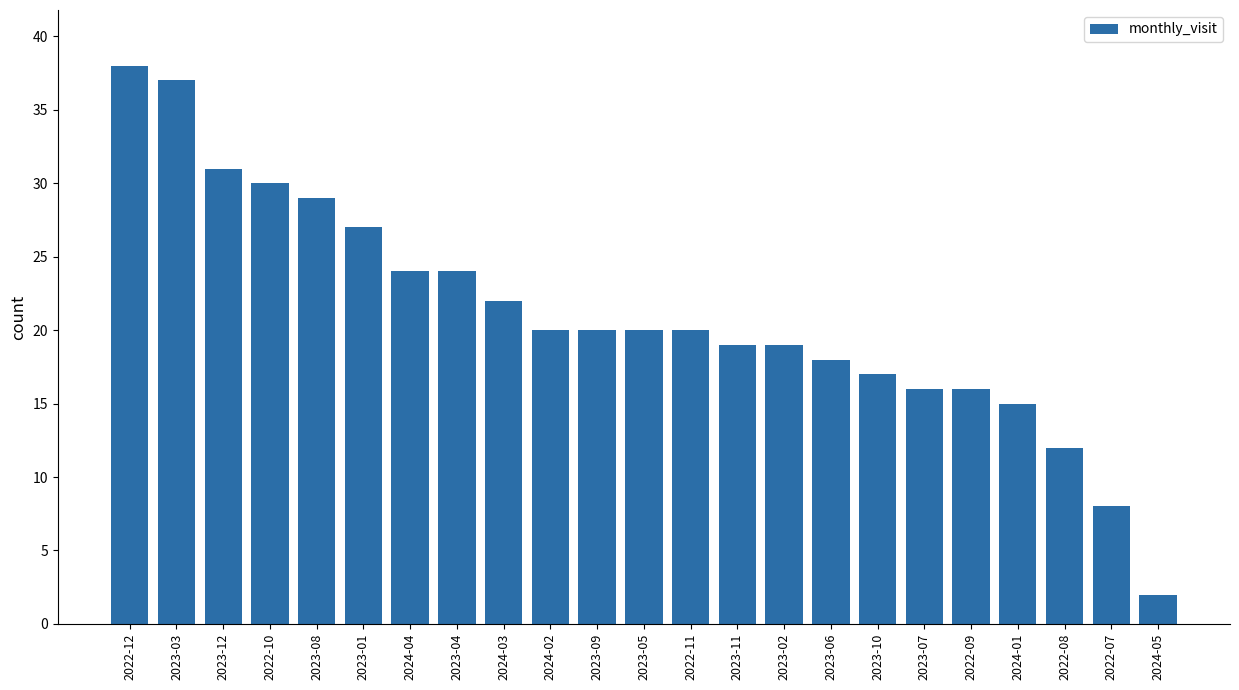

What is the approximate value at 2023-10?

17